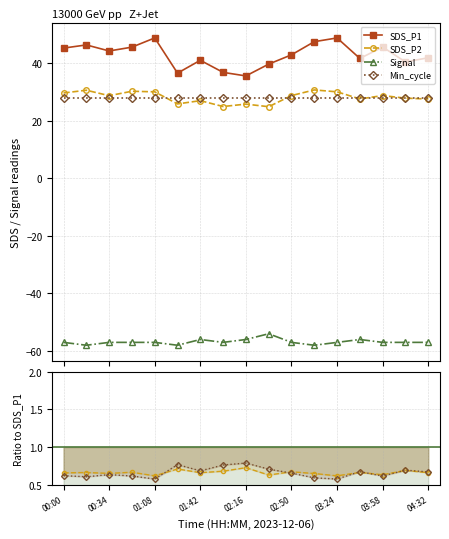

What is the label of the 15th point from the right?

00:34